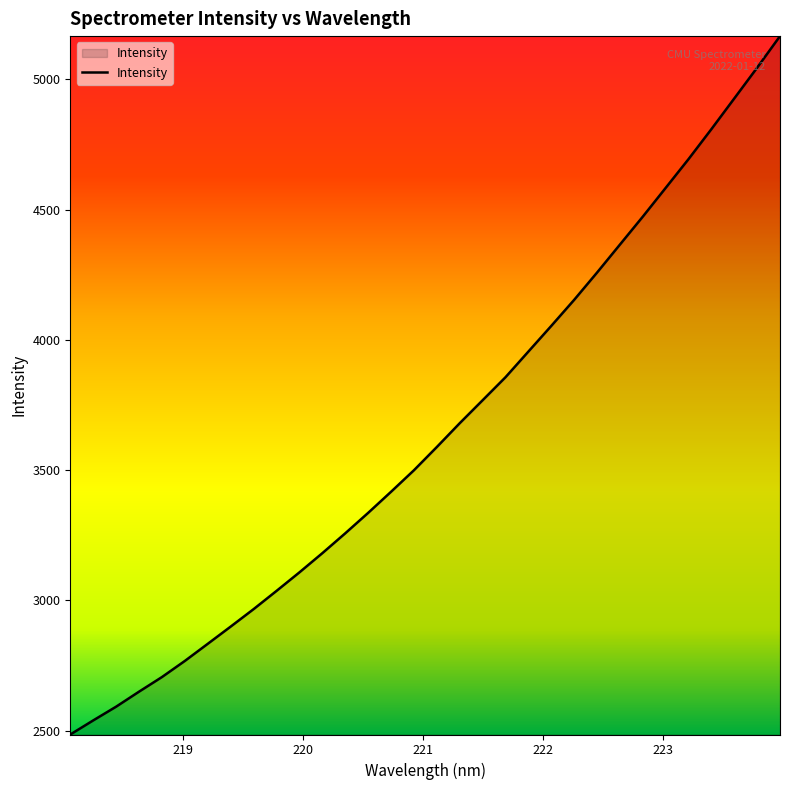

What is the difference between the maximum and minimum values?

2680.6